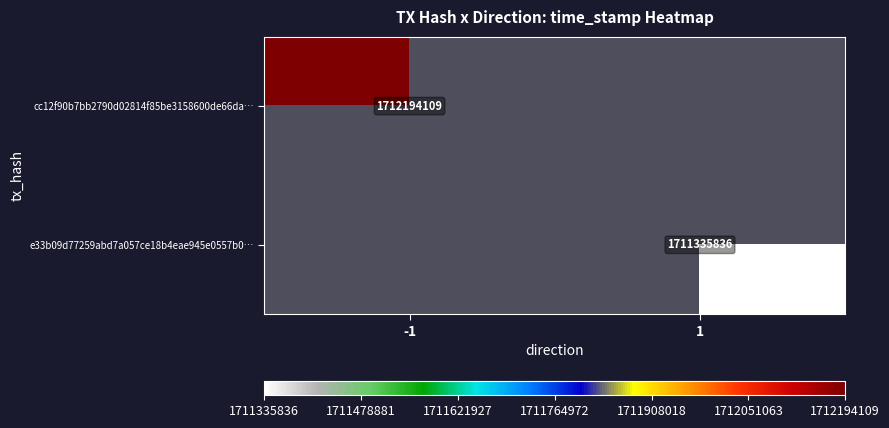

At how many categories does at least one series exceed 1711832737?

1